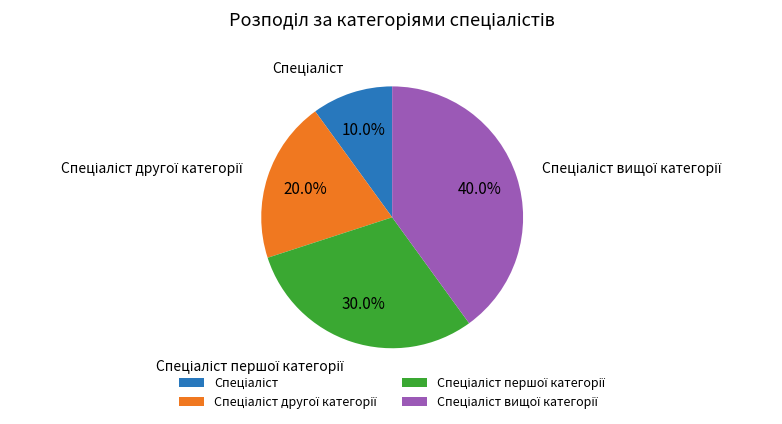

Is there a majority slice in this chart?

No